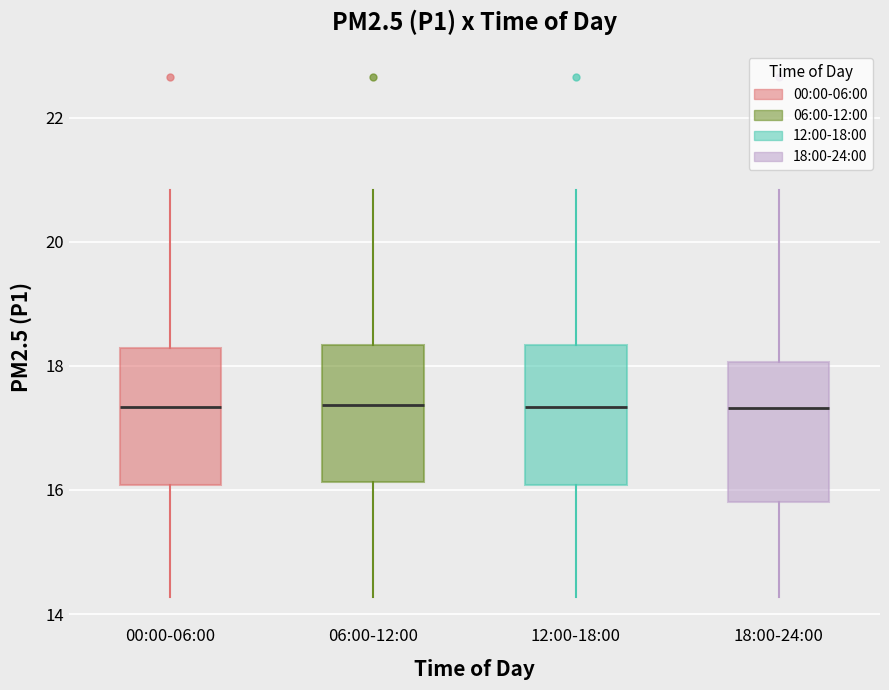

Reading left to right, transcribe this box plot: for each box, give where its median line is, the range the box spans, and where its two whiskers end, as read against the y-axis. The values are not printed on the chart, so give them approximately, as read against the axis.

00:00-06:00: median 17.4, box 16.0 to 18.2, whiskers 14.2 to 20.8
06:00-12:00: median 17.4, box 16.2 to 18.4, whiskers 14.2 to 20.8
12:00-18:00: median 17.4, box 16.0 to 18.4, whiskers 14.2 to 20.8
18:00-24:00: median 17.4, box 15.8 to 18.0, whiskers 14.2 to 20.8